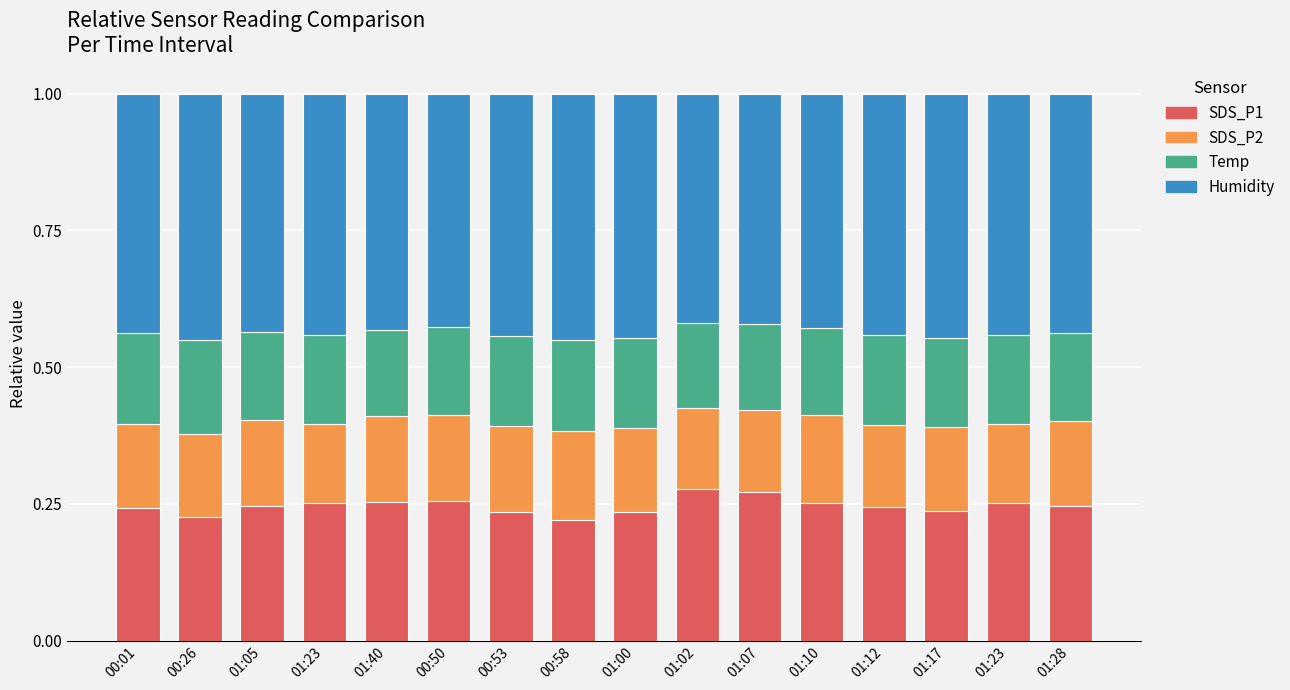

At which label is Humidity closest to 0?

01:02